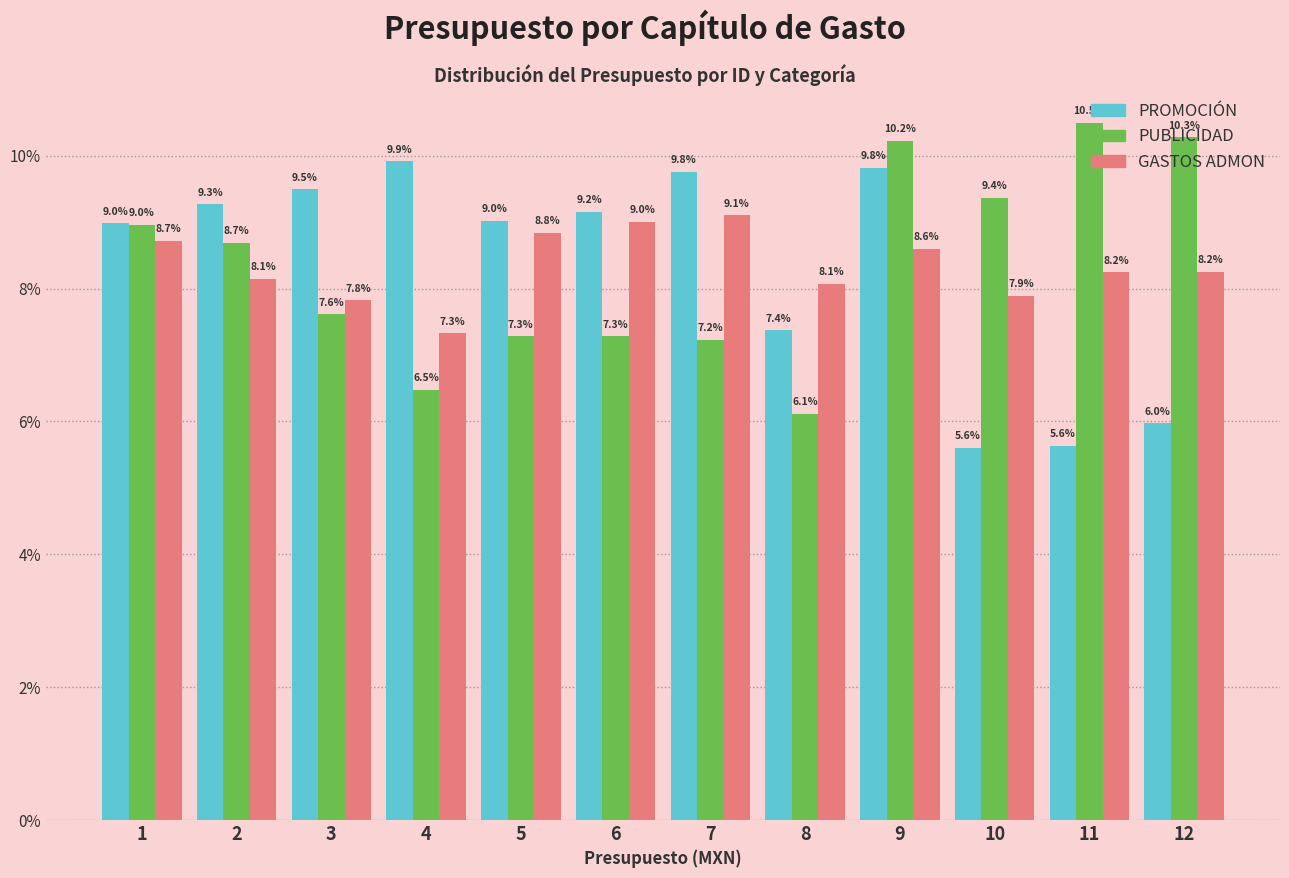

Is it true that GASTOS ADMON equals 7.3 at 4?

True